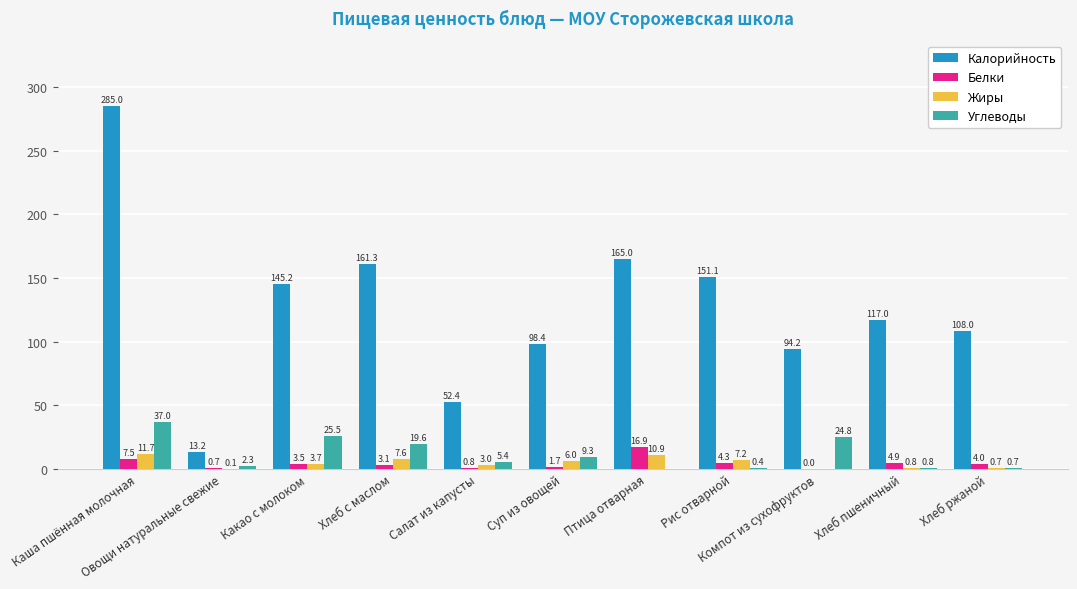

What is the maximum value for Калорийность?

285.0